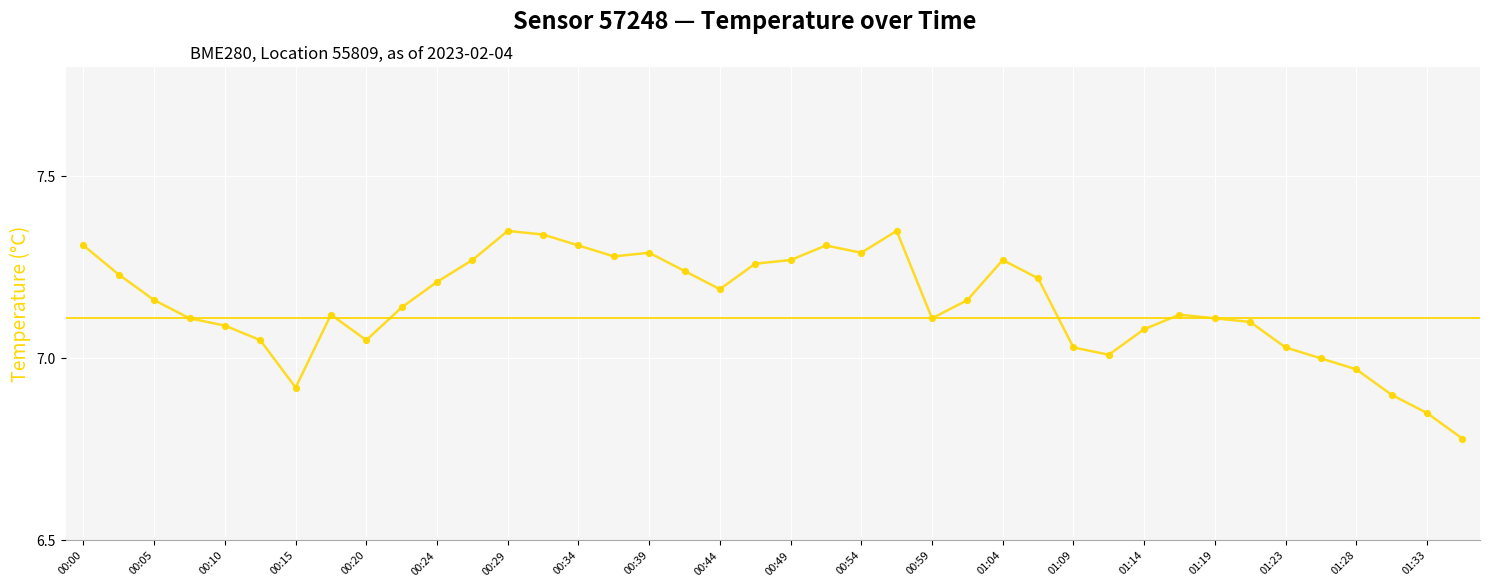

What is the difference between the maximum and minimum values?

0.6